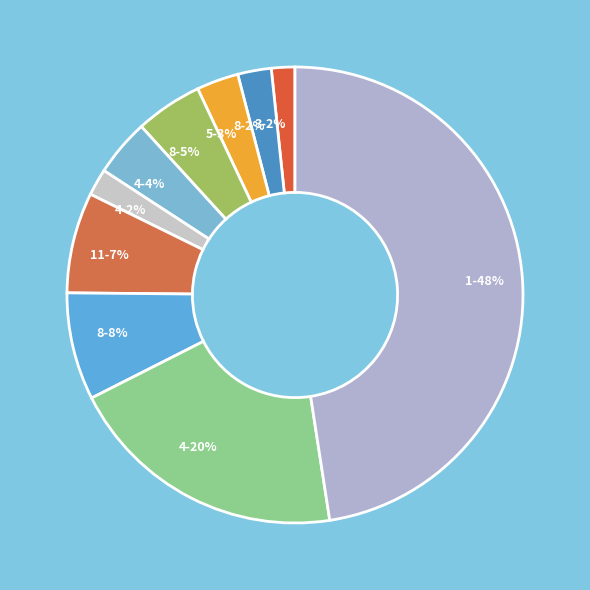

To the nearest percent, what is the average slice percentage?

10%